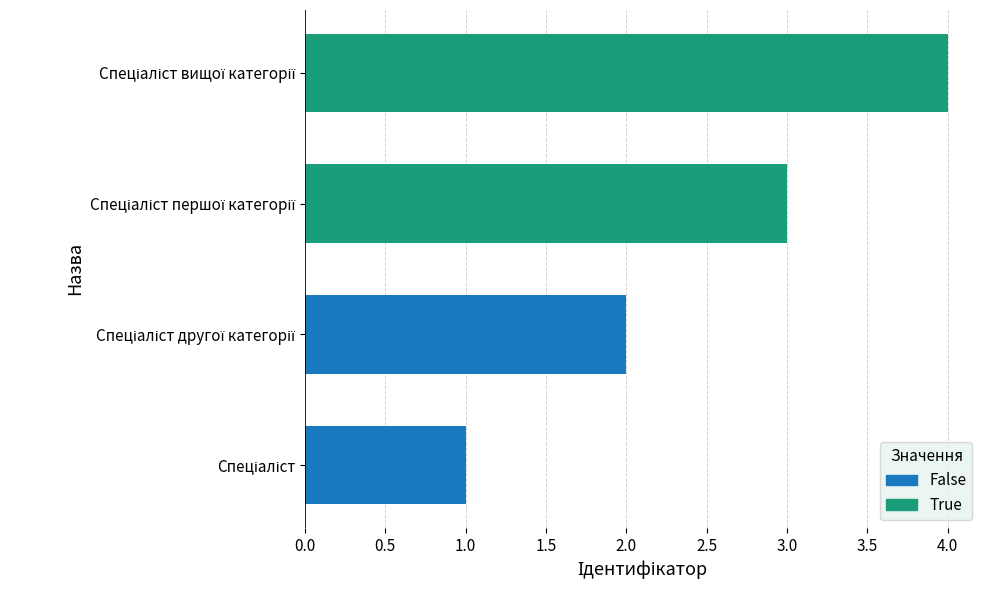

What is the maximum value shown in the chart?

4